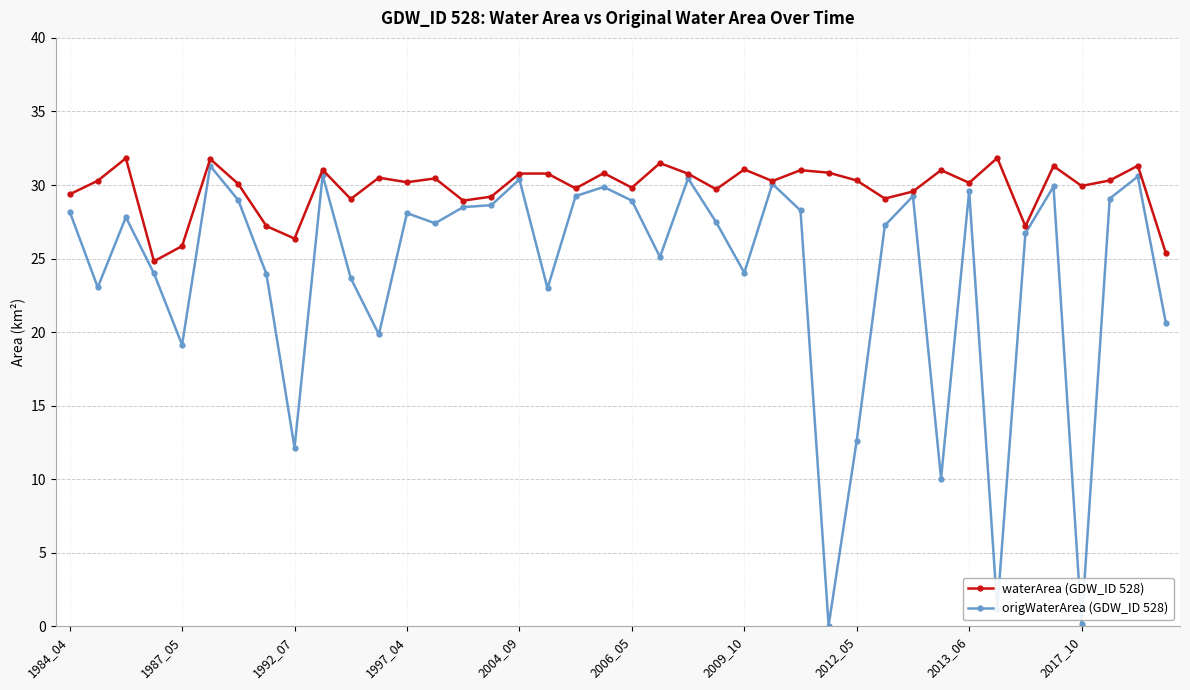

What is the value of the origWaterArea (GDW_ID 528) point at the 35th from the left?

26.7